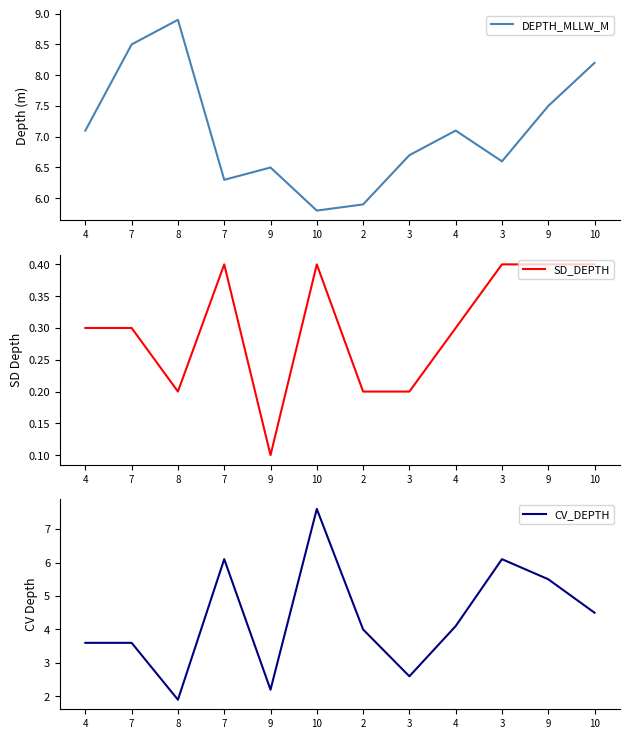

The value of DEPTH_MLLW_M at 10 is 5.8. True or false?

True